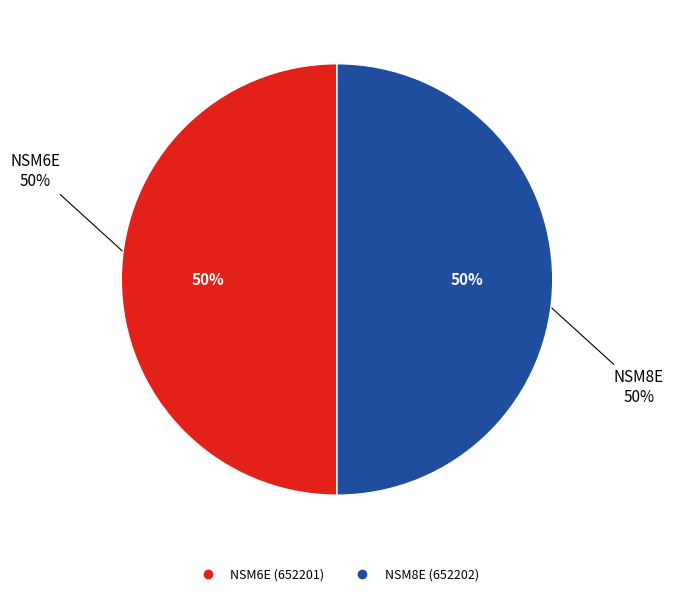

Is NSM6E the majority of the pie?

No